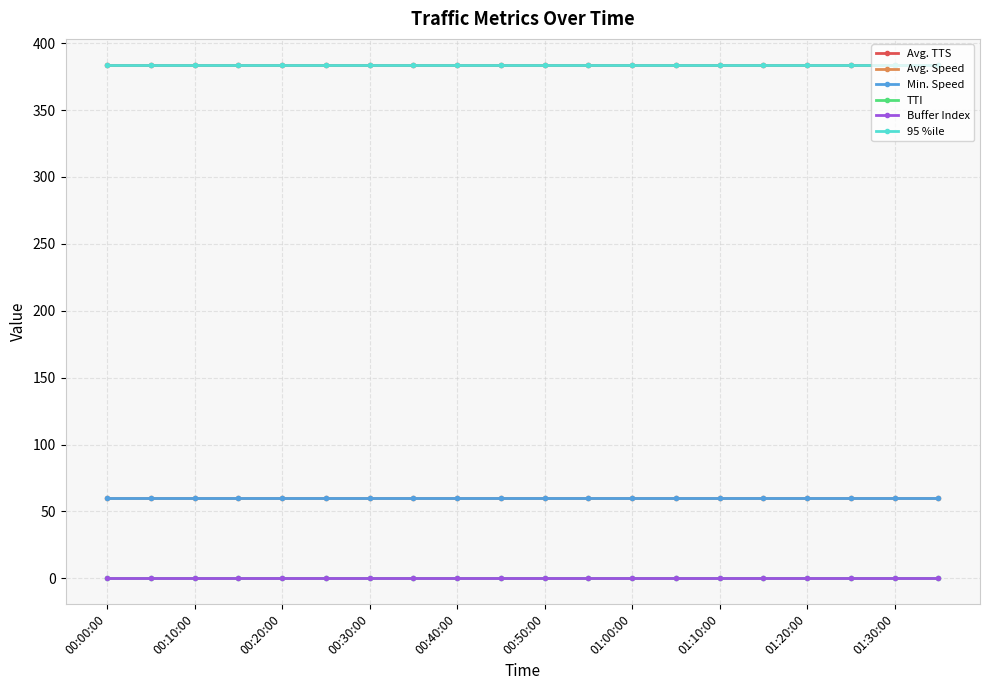

How many series are shown in this chart?

6